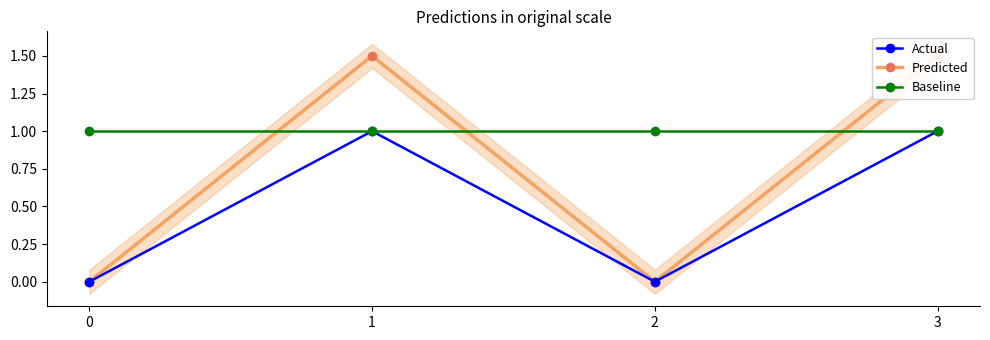

Reading right to left, what are all the values shown in this chart?

Actual: 3=1.0	2=0.0	1=1.0	0=0.0
Predicted: 3=1.5	2=0.0	1=1.5	0=0.0
Baseline: 3=1.0	2=1.0	1=1.0	0=1.0